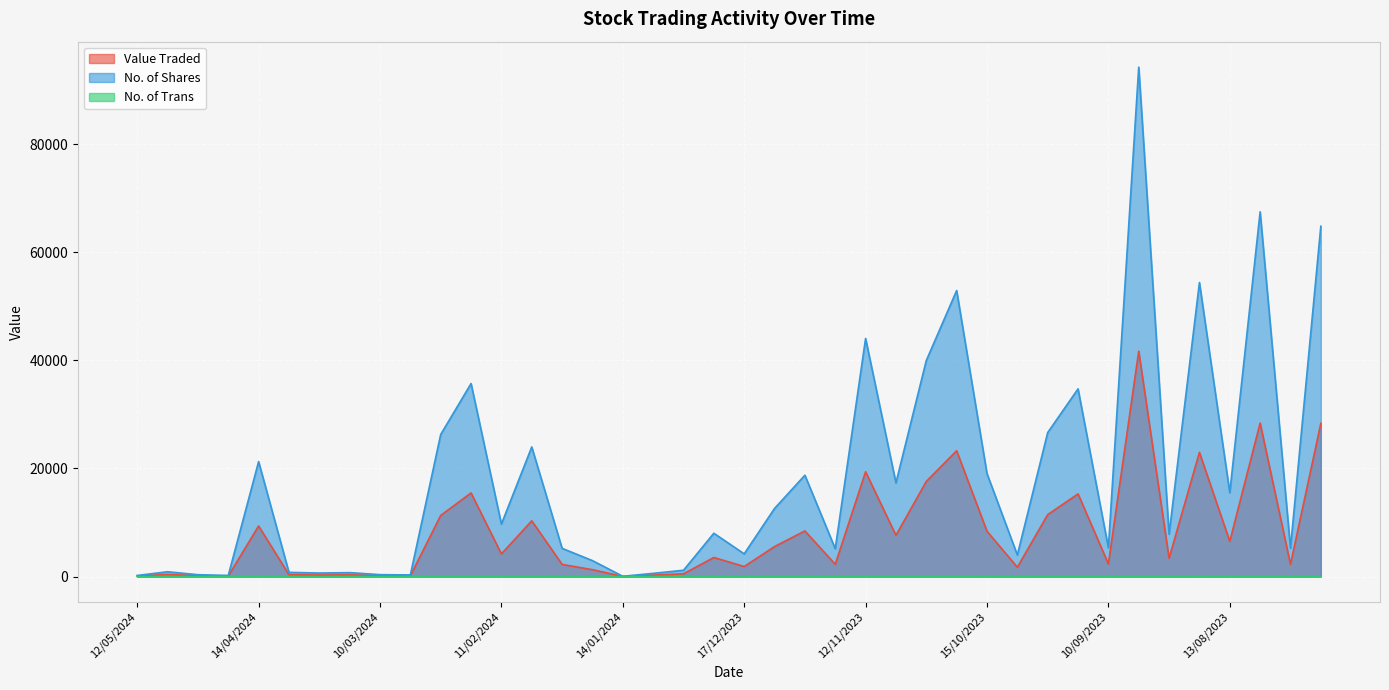

Which has a higher value, 21/01/2024 or 18/02/2024?

18/02/2024